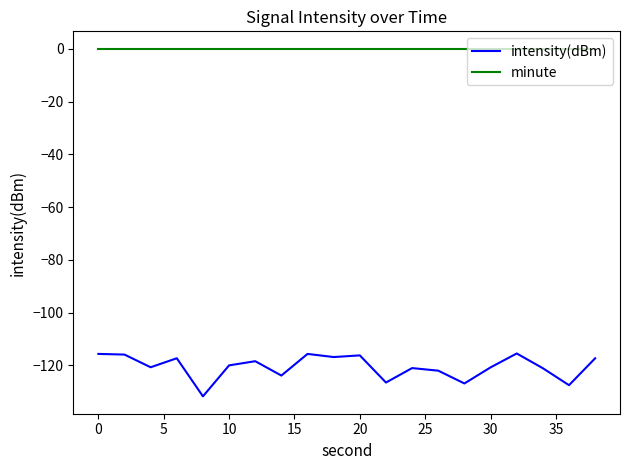

Count the number of data series in this chart.

2